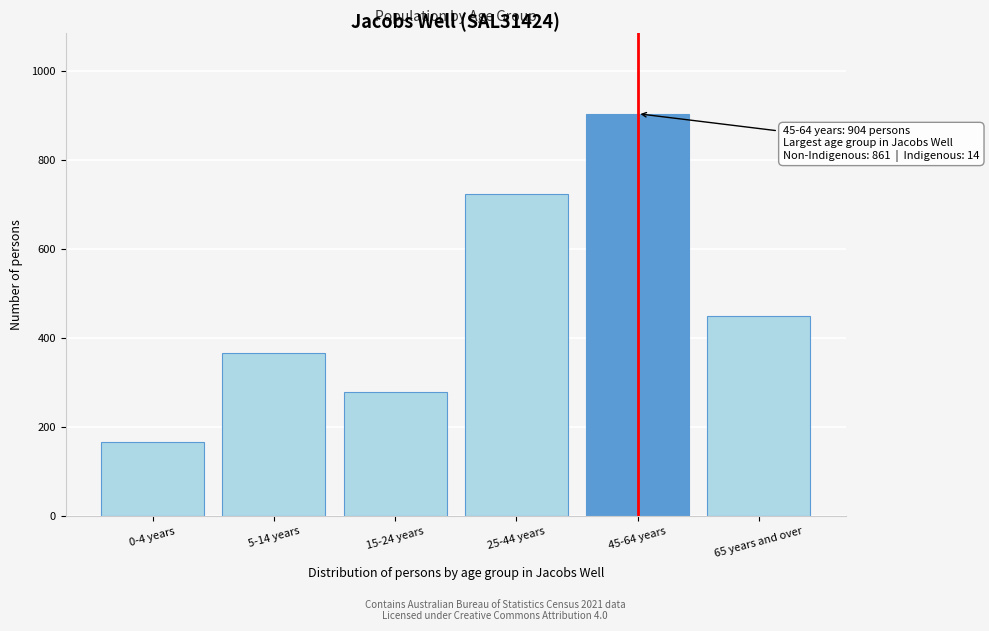

Reading right to left, what are all the values shown in this chart?

65 years and over=450	45-64 years=904	25-44 years=723	15-24 years=278	5-14 years=367	0-4 years=165